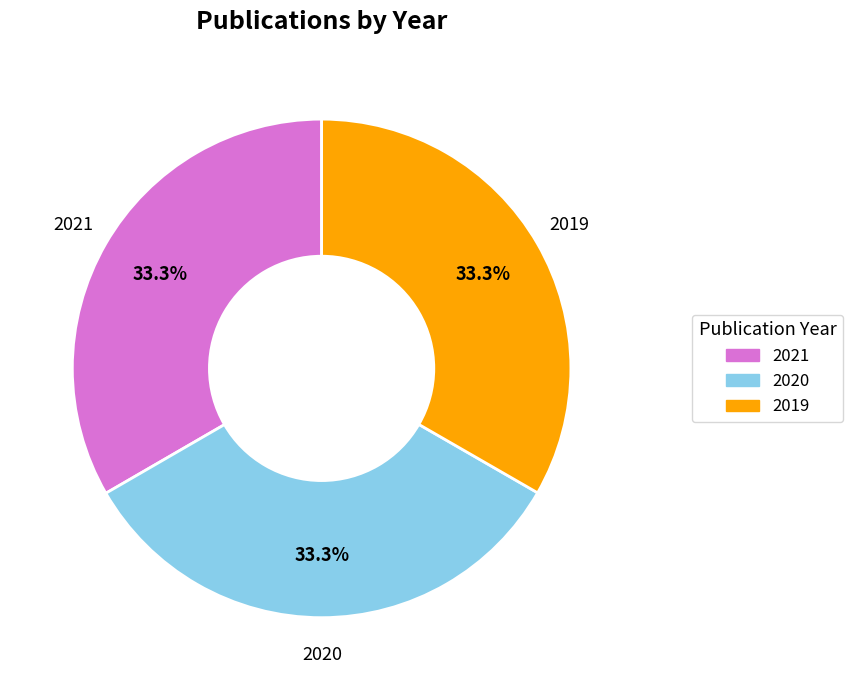

Approximately how many times larger is the value at 2021 compared to 2019?

1.0